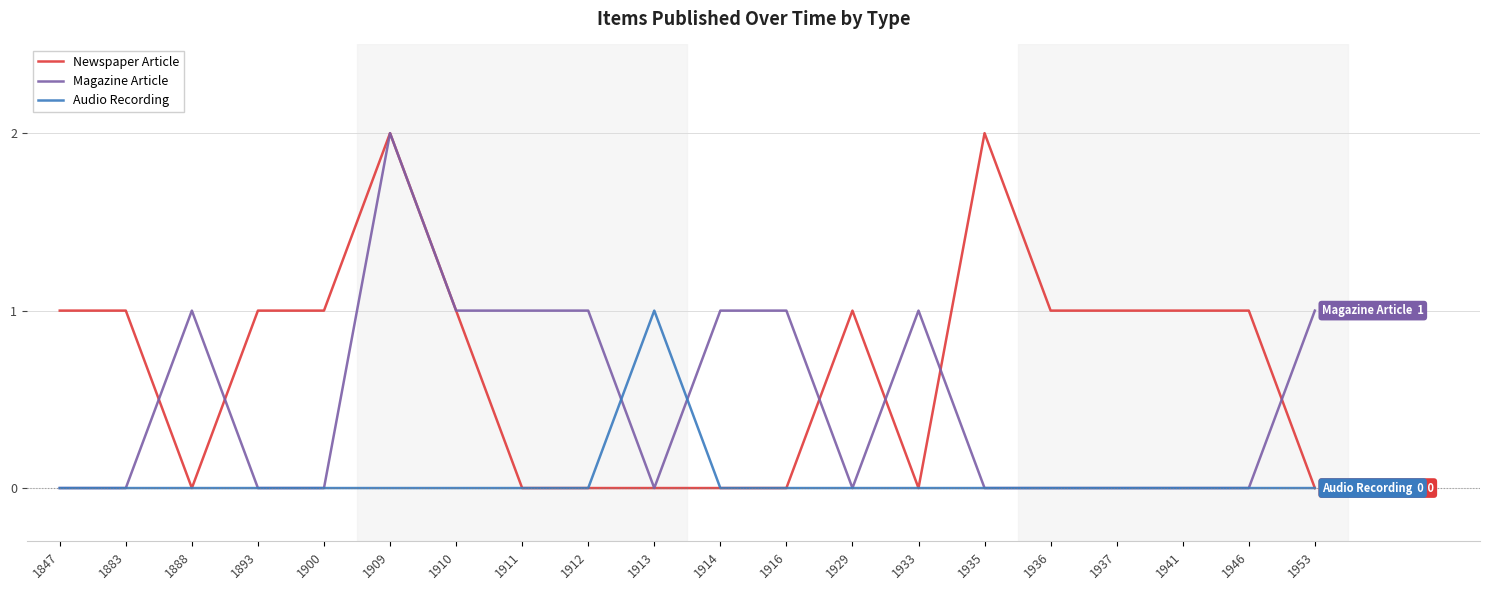

At which category is the sum across all series the highest?

1909